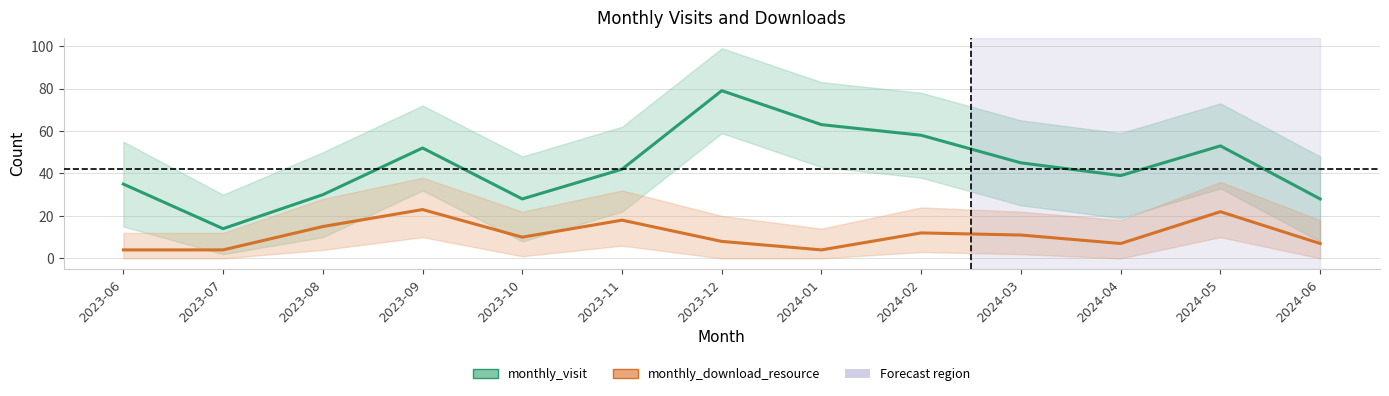

True or false: monthly_download_resource and monthly_visit cross at least once.

False